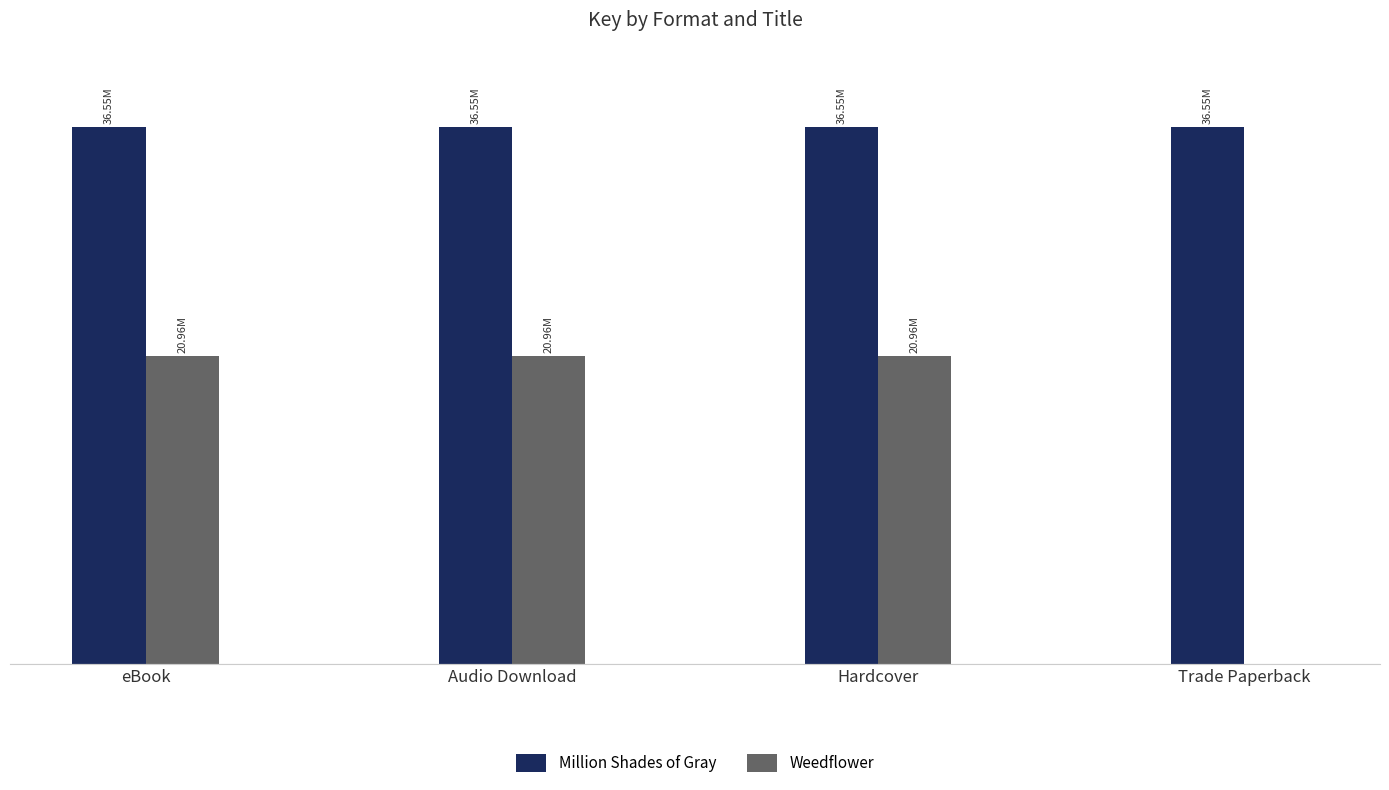

What are all the series names shown in the legend?

Million Shades of Gray, Weedflower